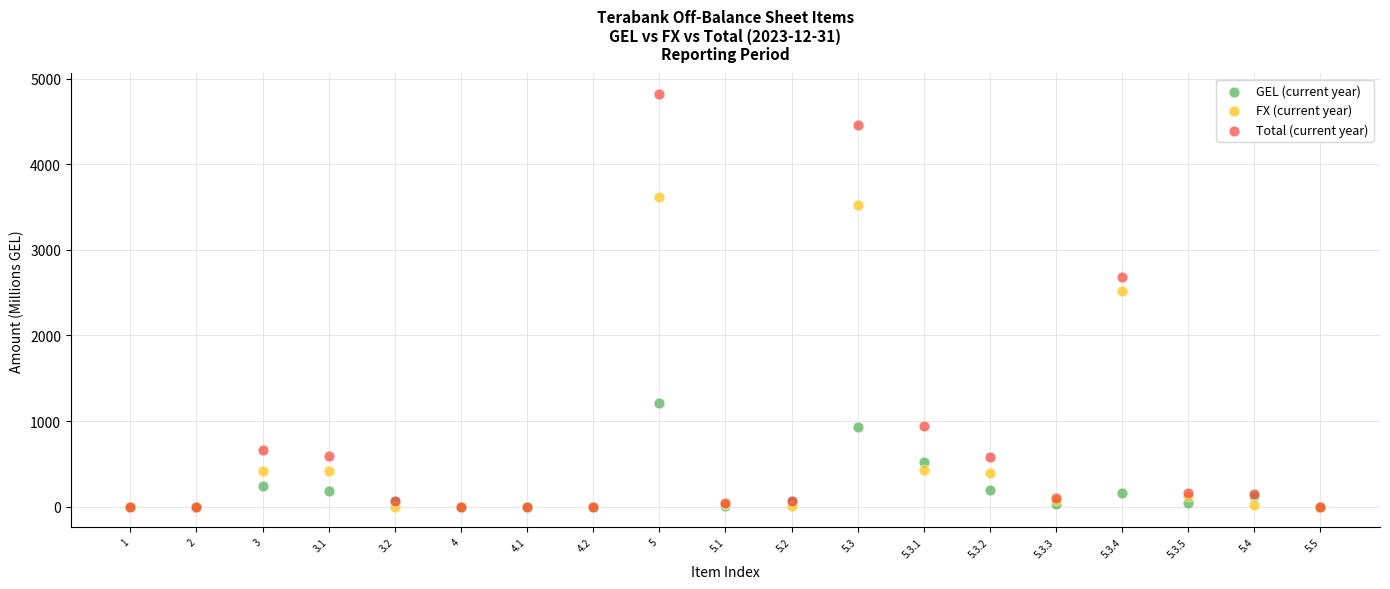

In the Total (current year) series, what Y value is closest to 2411?

2678.1